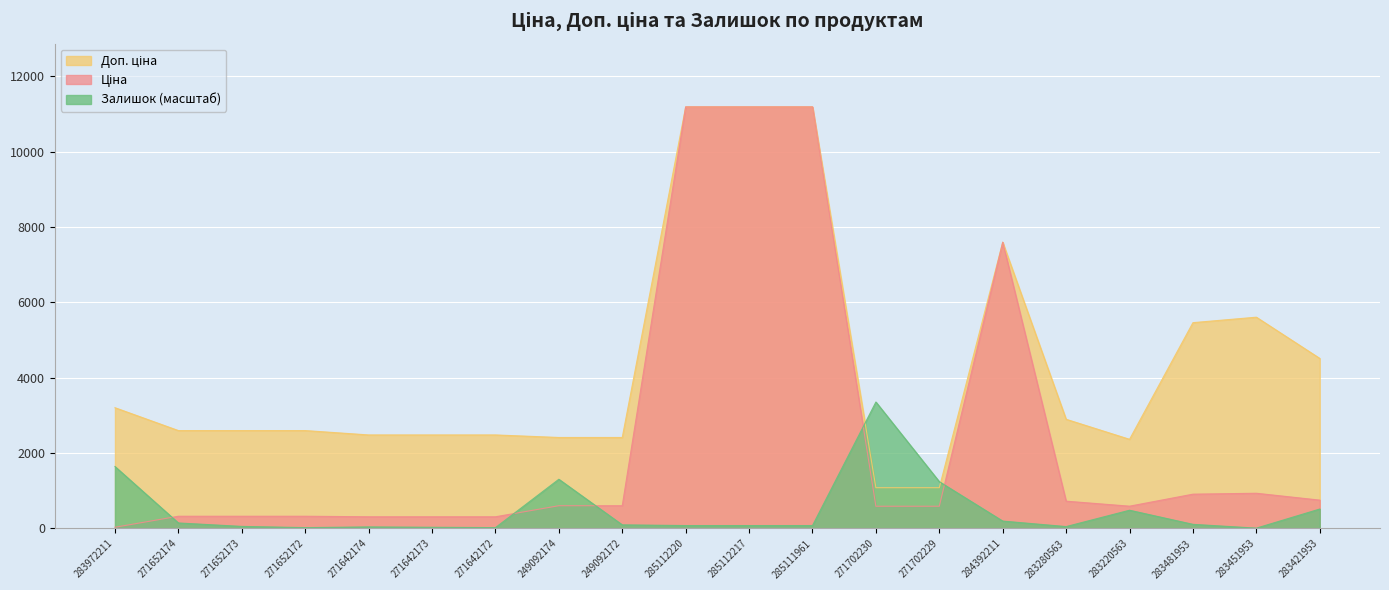

Reading left to right, extract all data points from this chart.

Ціна: 283972211=32.0	271652174=324.8	271652173=324.8	271652172=324.8	271642174=310.3	271642173=310.3	271642172=310.3	249092174=603.7	249092172=603.7	285112220=11188.2	285112217=11188.2	285111961=11188.2	271702230=589.9	271702229=589.9	284392211=7596.5	283280563=724.5	283220563=591.6	283481953=910.4	283451953=934.5	283421953=752.2
Доп. ціна: 283972211=3205.0	271652174=2598.3	271652173=2598.3	271652172=2598.3	271642174=2482.4	271642173=2482.4	271642172=2482.4	249092174=2414.8	249092172=2414.8	285112220=11188.2	285112217=11188.2	285111961=11188.2	271702230=1081.7	271702229=1081.7	284392211=7596.5	283280563=2897.8	283220563=2366.5	283481953=5462.3	283451953=5607.2	283421953=4513.3
Залишок: 283972211=1644.0	271652174=146.1	271652173=54.8	271652172=22.8	271642174=41.1	271642173=32.0	271642172=22.8	249092174=1306.0	249092172=95.9	285112220=77.6	285112217=77.6	285111961=77.6	271702230=3356.4	271702229=1242.1	284392211=196.4	283280563=50.2	283220563=484.1	283481953=109.6	283451953=9.1	283421953=516.0